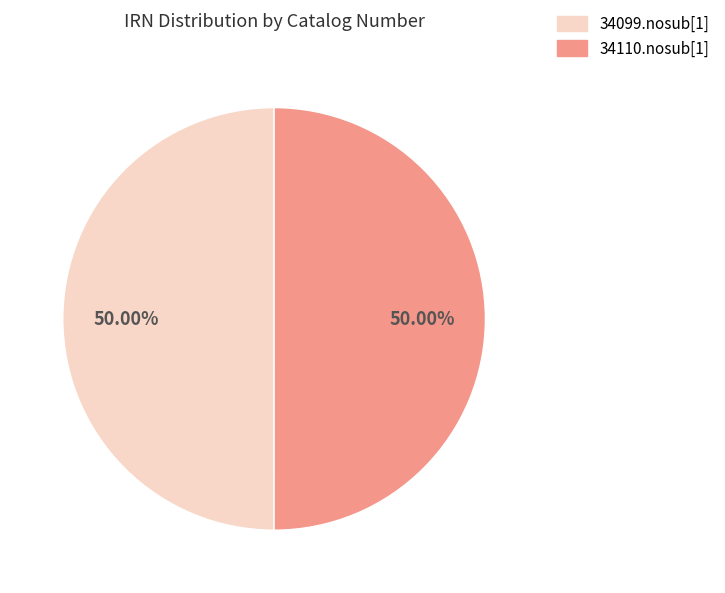

How many segments does this pie chart have?

2